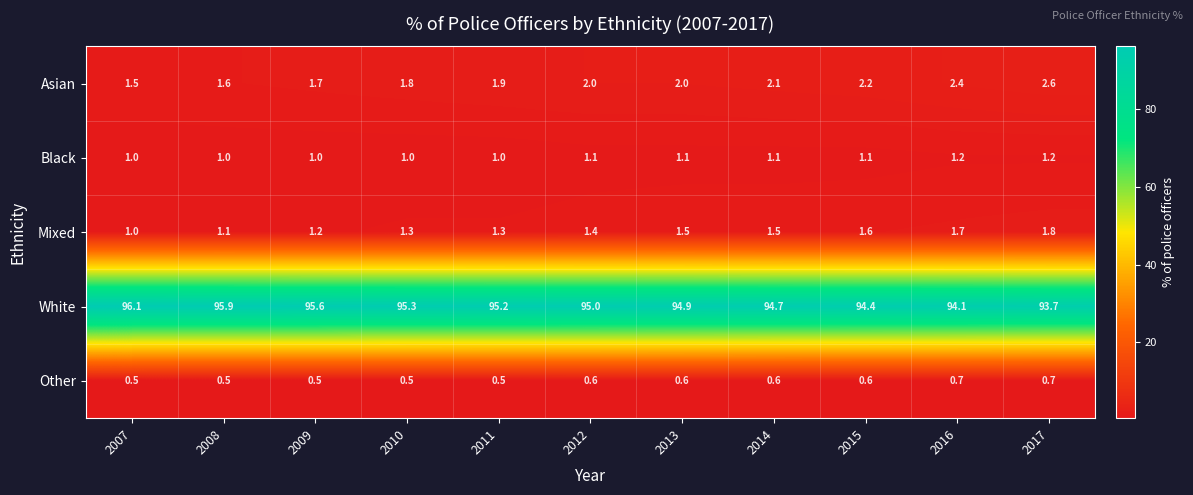

What is the difference between the highest and lowest values at 2016?

93.4